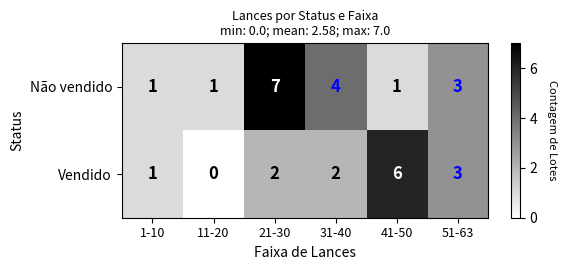

What is the sum of all Não vendido values?

17